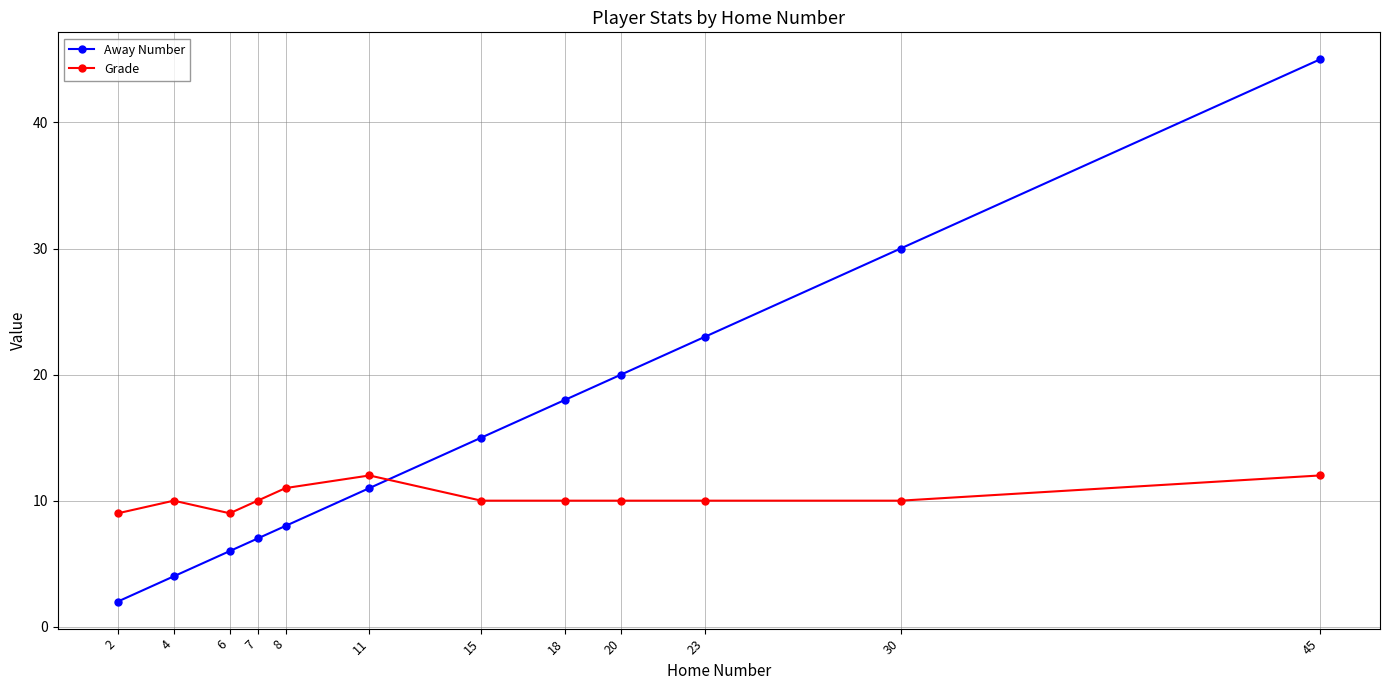

Count the number of data series in this chart.

2